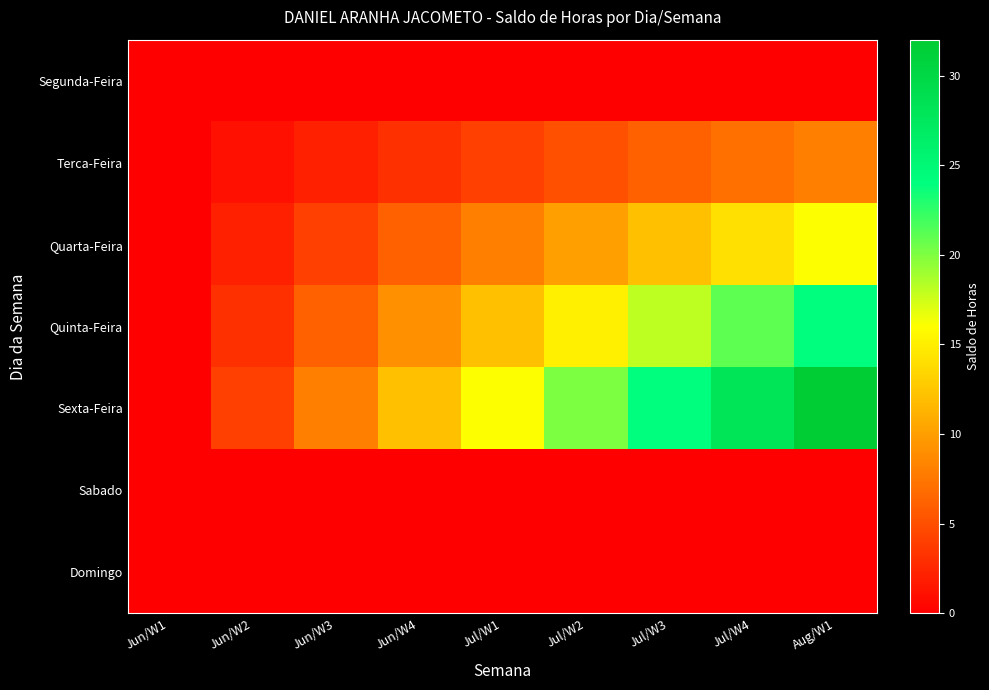

What is the difference between the highest and lowest values at Jul/W2?

20